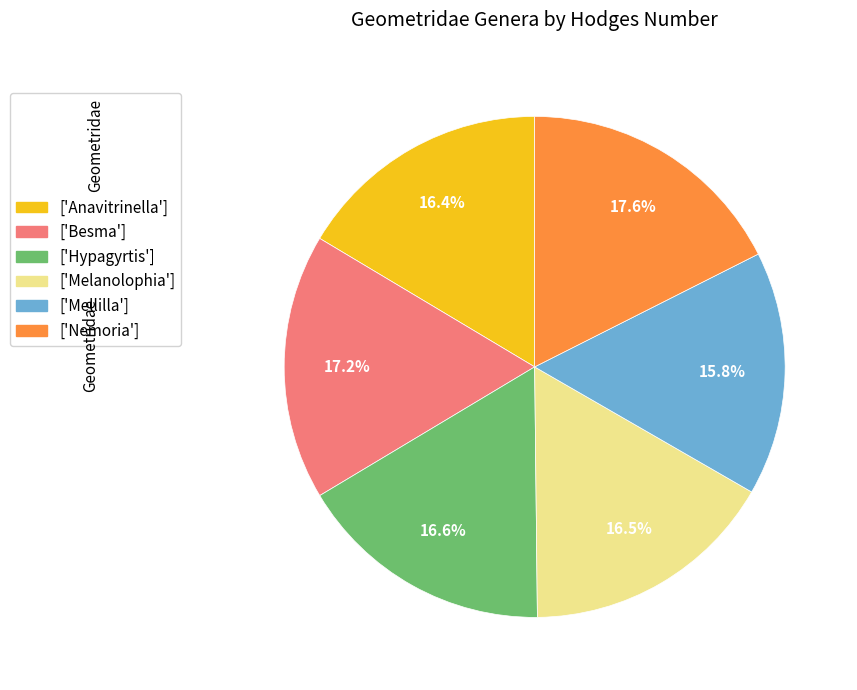

To the nearest percent, what is the average slice percentage?

17%